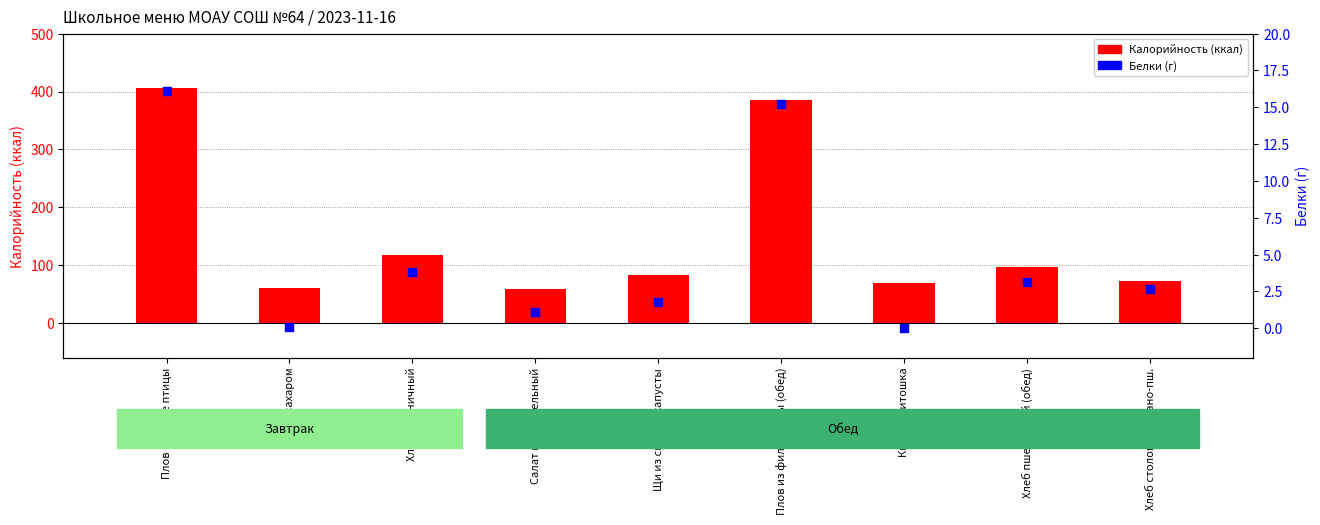

Which series has the largest total across all categories?

Калорийность